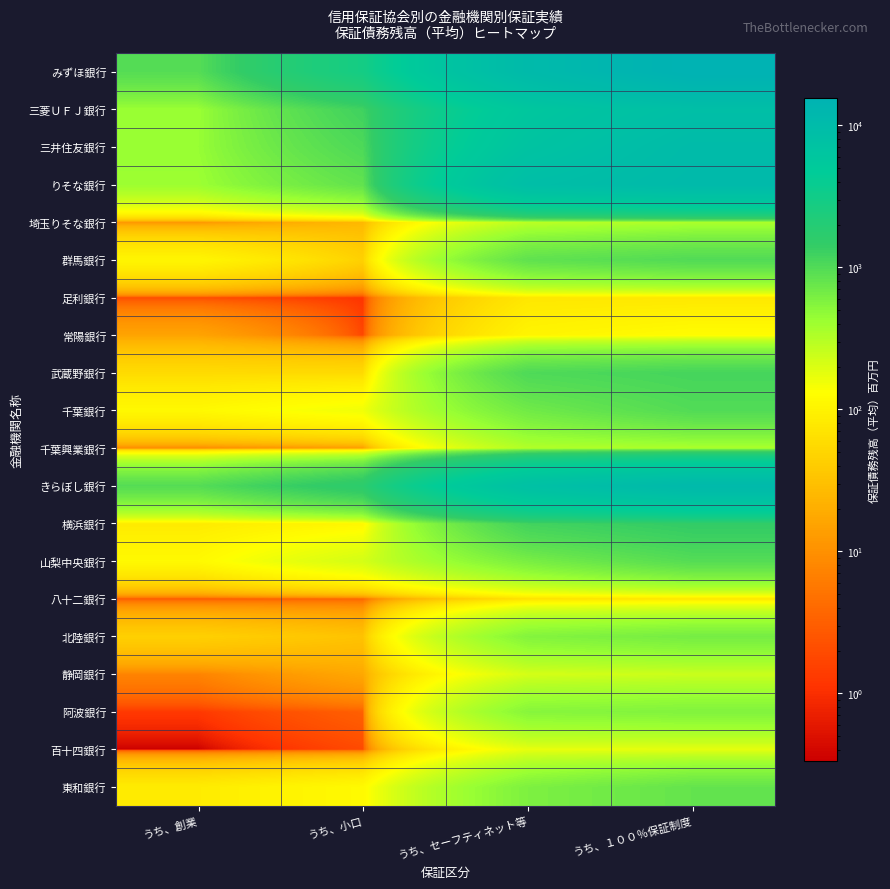

At which category does the chart reach its peak across all series?

うち、１００％保証制度